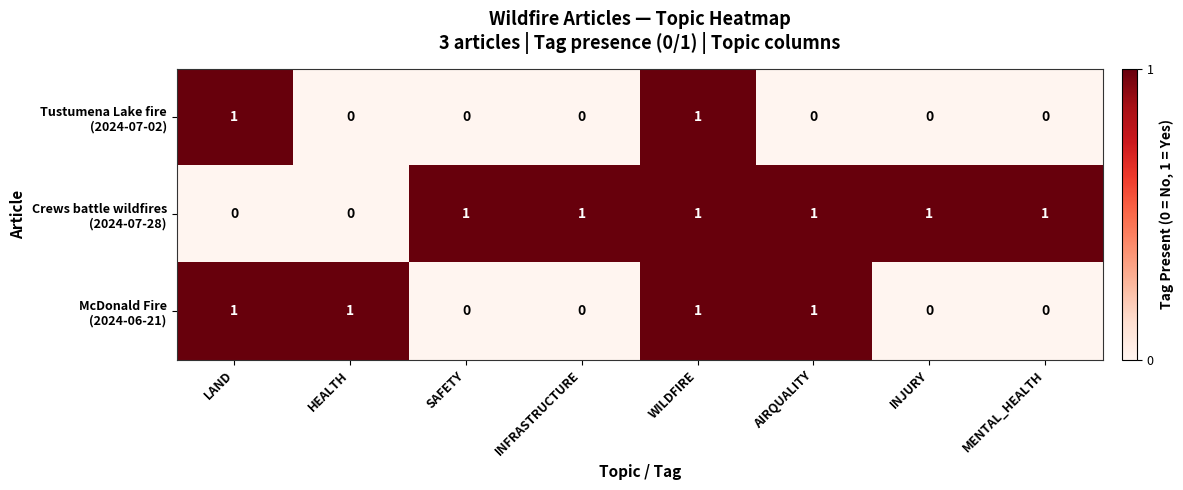

At how many categories does at least one series exceed 0?

8